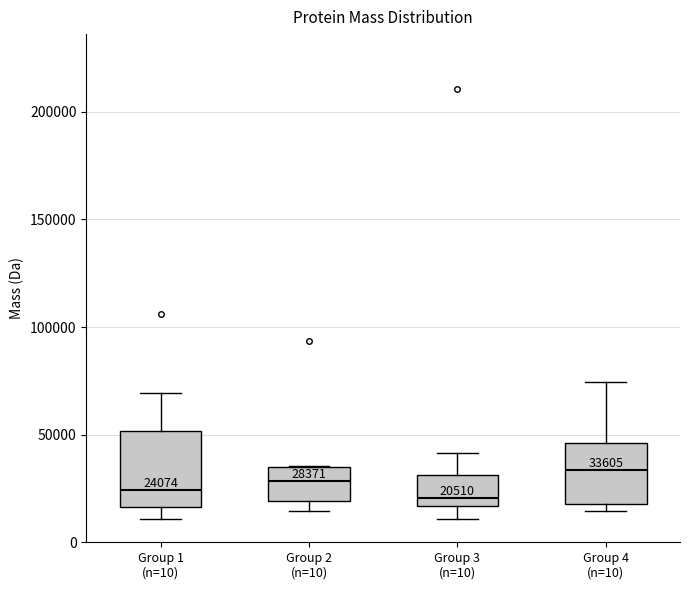

Which box is the tallest, from its lower edge to its upper edge?

Group 1 (n=10)